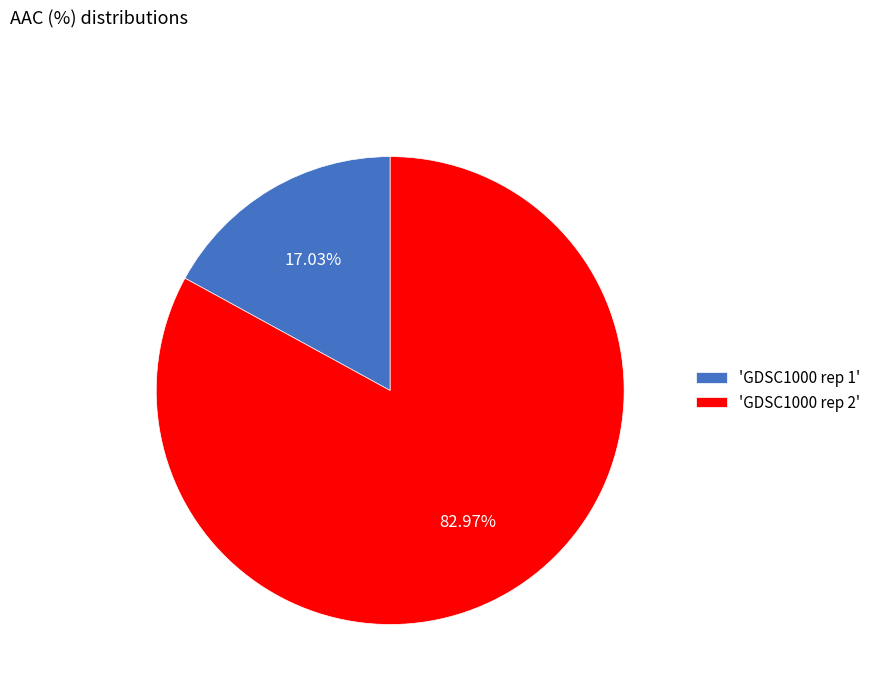

Which has a higher value, 'GDSC1000 rep 2' or 'GDSC1000 rep 1'?

'GDSC1000 rep 2'